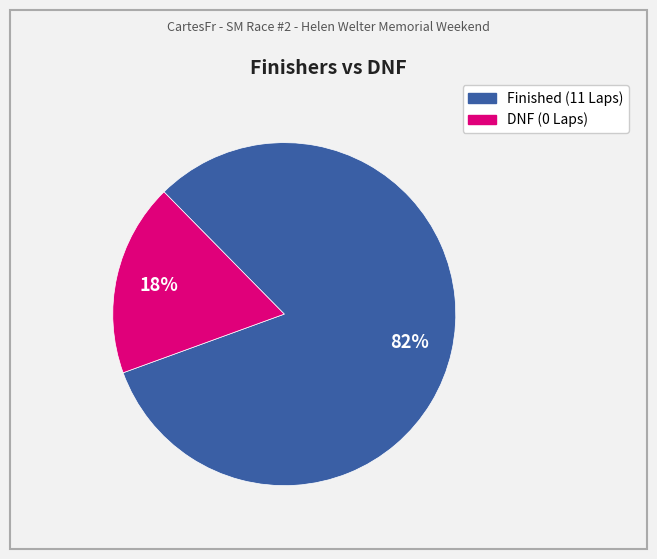

To the nearest percent, what is the average slice percentage?

50%